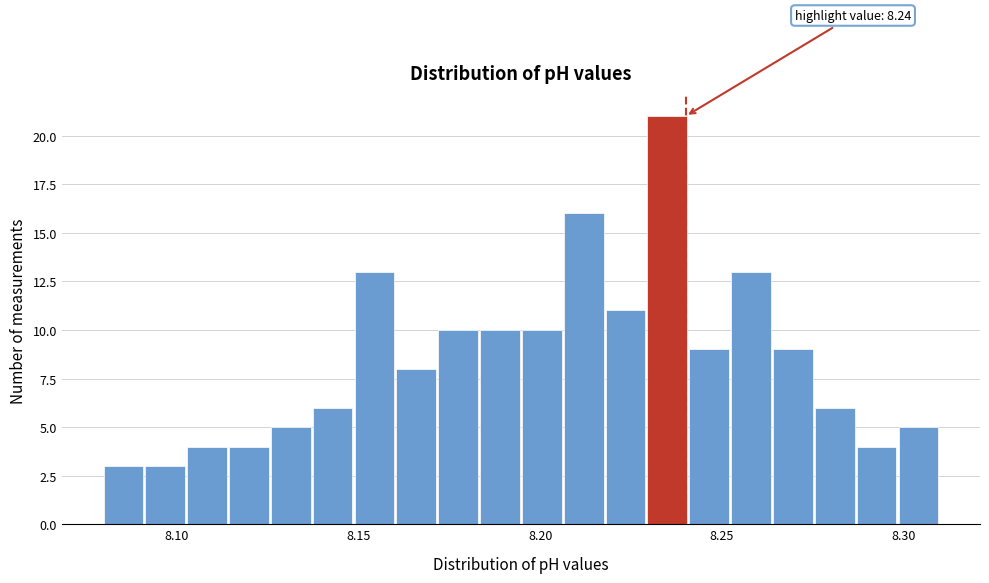

Read against the x-axis, roughly where is the centre of the tallest bar?

8.235